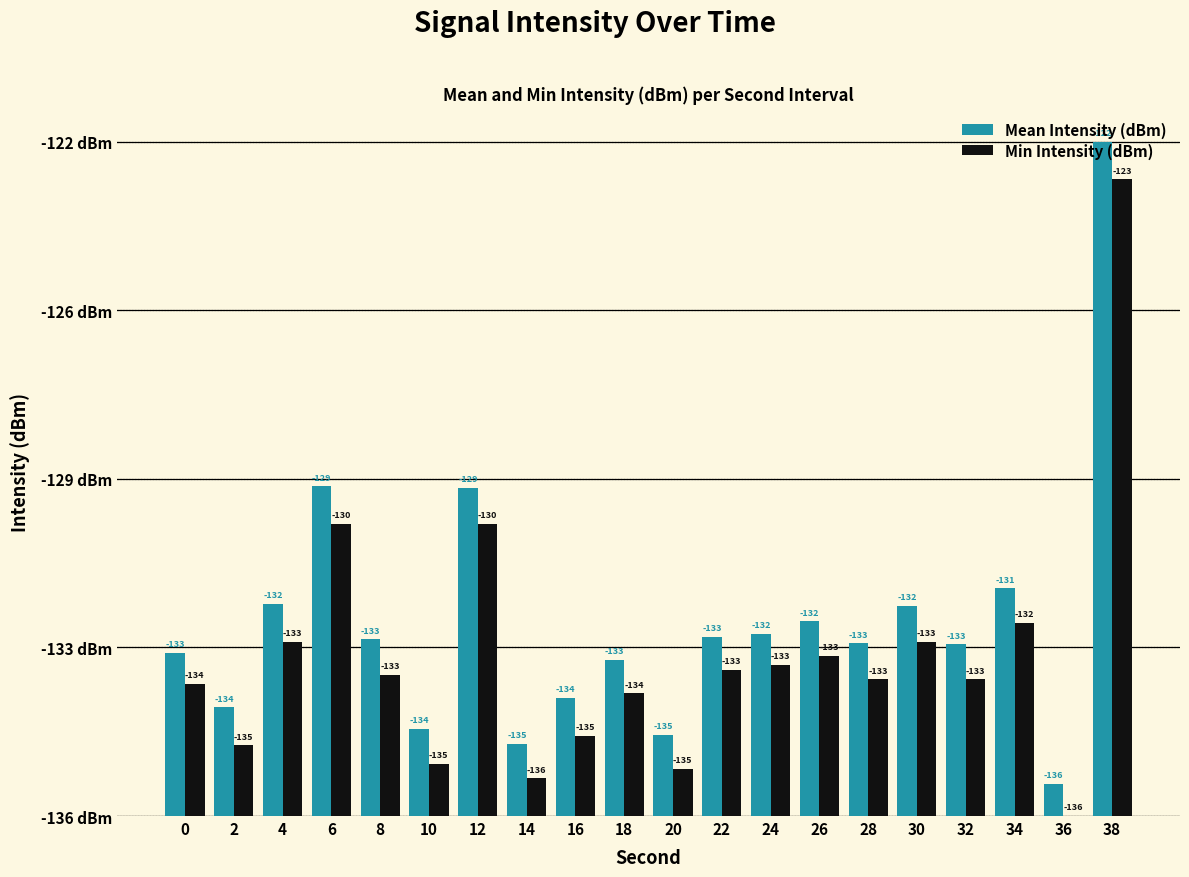

Reading right to left, list all the values displayed in this chart.

Mean Intensity (dBm): 14.3	0.7	4.8	3.6	4.5	3.7	4.1	3.9	3.8	1.7	3.3	2.5	1.5	7.0	1.9	3.7	7.0	4.5	2.3	3.5
Min Intensity (dBm): 13.5	0.0	4.1	2.9	3.7	2.9	3.4	3.2	3.1	1.0	2.6	1.7	0.8	6.2	1.1	3.0	6.2	3.7	1.5	2.8